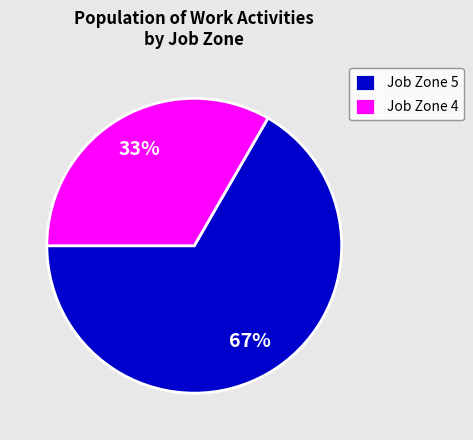

Approximately how many times larger is the value at Job Zone 4 compared to Job Zone 5?

0.5